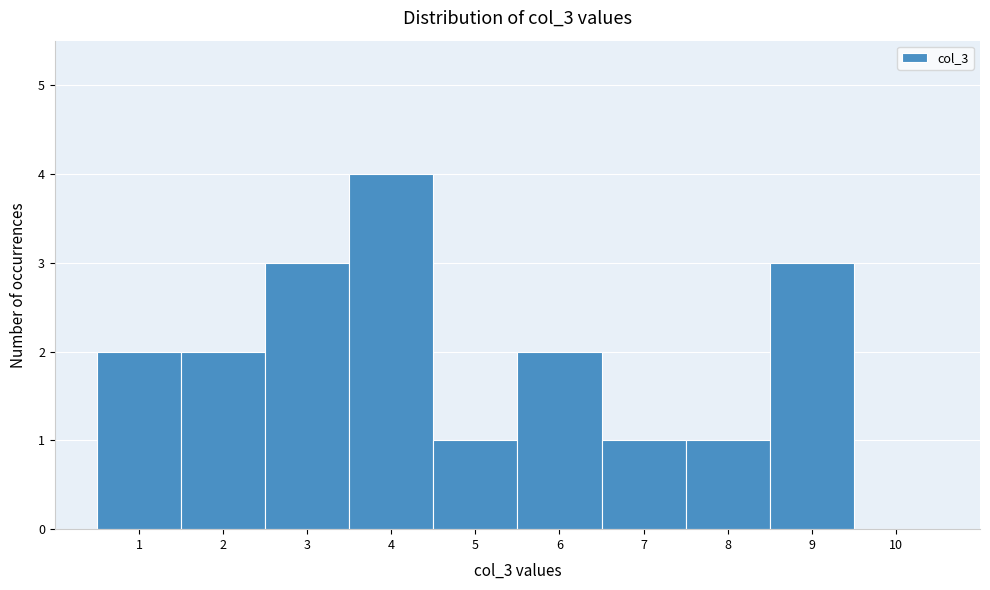

Reading left to right, list every bar in this chart as the range it spans on the x-axis followed by its height. The values are not printed on the chart, so give them approximately, as read against the axis.

0.5 to 1.5: 2
1.5 to 2.5: 2
2.5 to 3.5: 3
3.5 to 4.5: 4
4.5 to 5.5: 1
5.5 to 6.5: 2
6.5 to 7.5: 1
7.5 to 8.5: 1
8.5 to 9.5: 3
9.5 to 10.5: 0